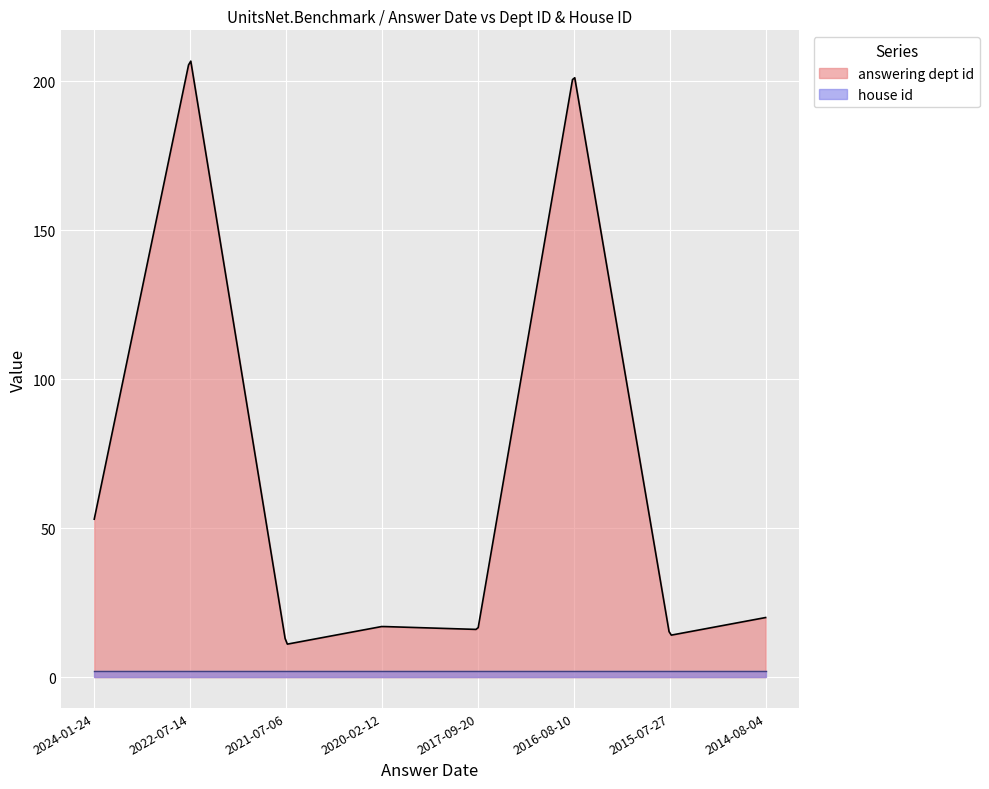

True or false: answering dept id has more than 0 interior local peaks.

True